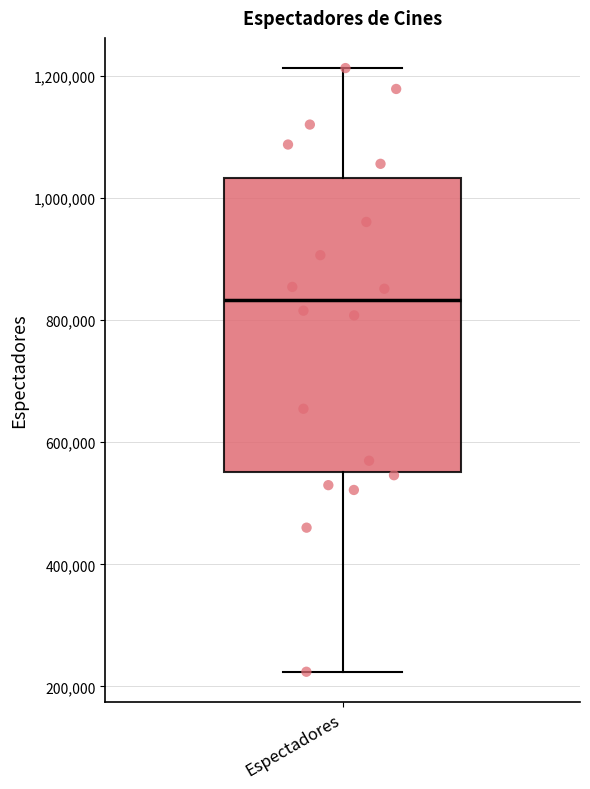

Transcribe this box plot: give where the median line is, the range the box spans, and where the two whiskers end, as read against the y-axis. The values are not printed on the chart, so give them approximately, as read against the axis.

median 840000, box 560000 to 1040000, whiskers 220000 to 1220000